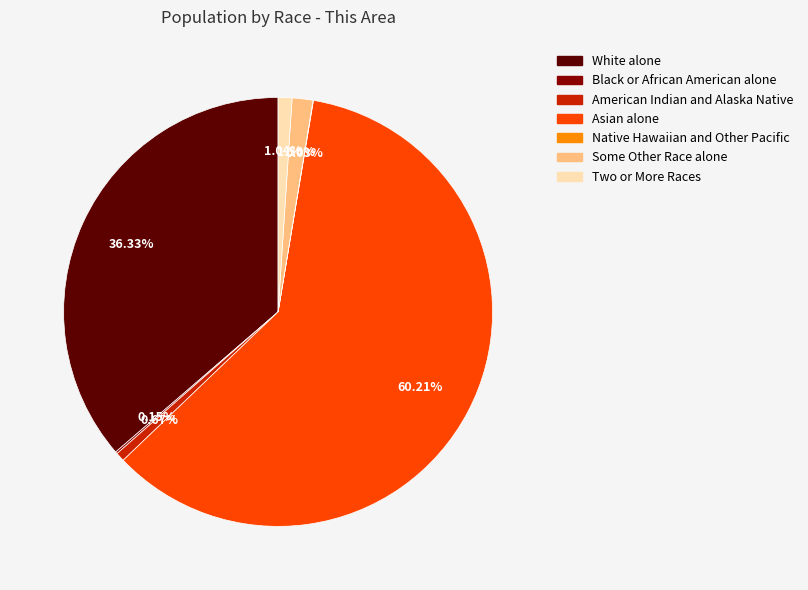

To the nearest percent, what percentage of the pie is White alone?

36%